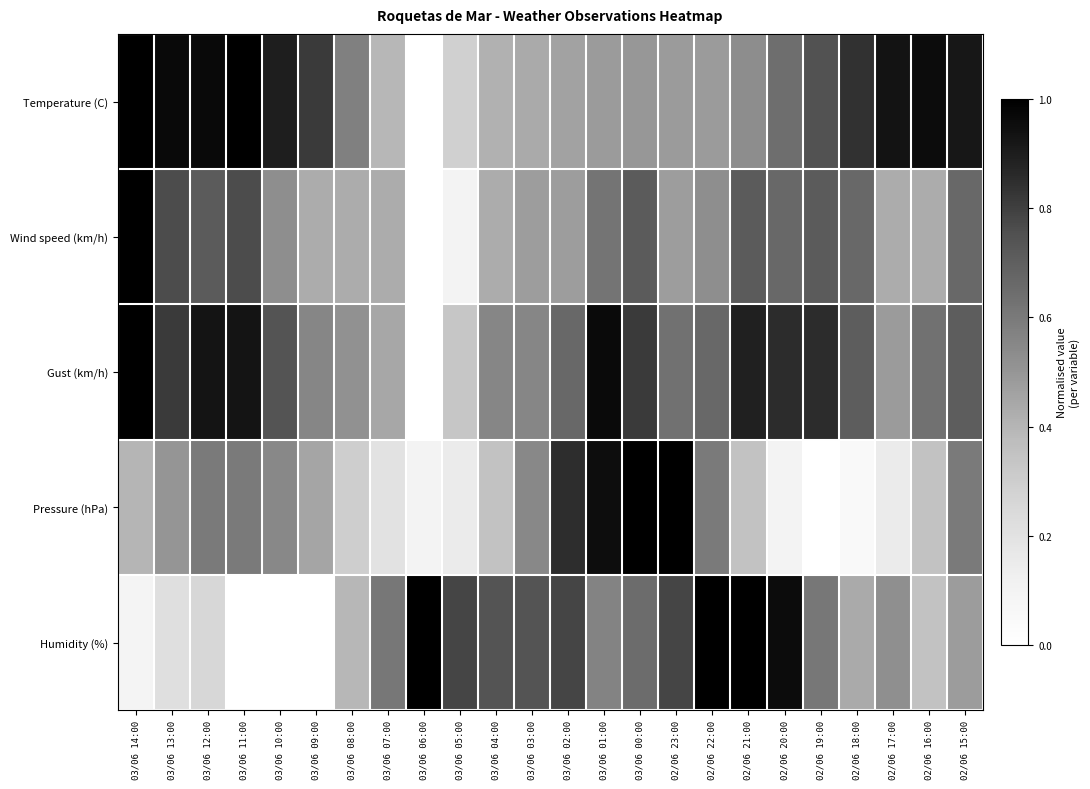

Between 02/06 22:00 and 02/06 20:00, which series saw the biggest shift?

Pressure (hPa)